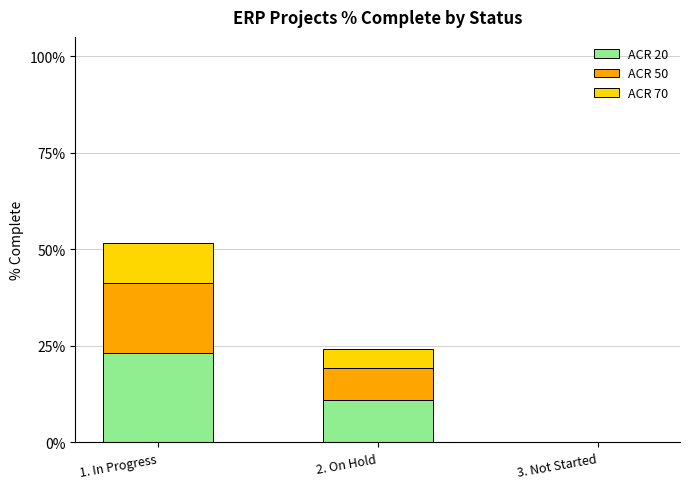

Rank the series at 1. In Progress from highest to lowest value.

ACR 20, ACR 50, ACR 70